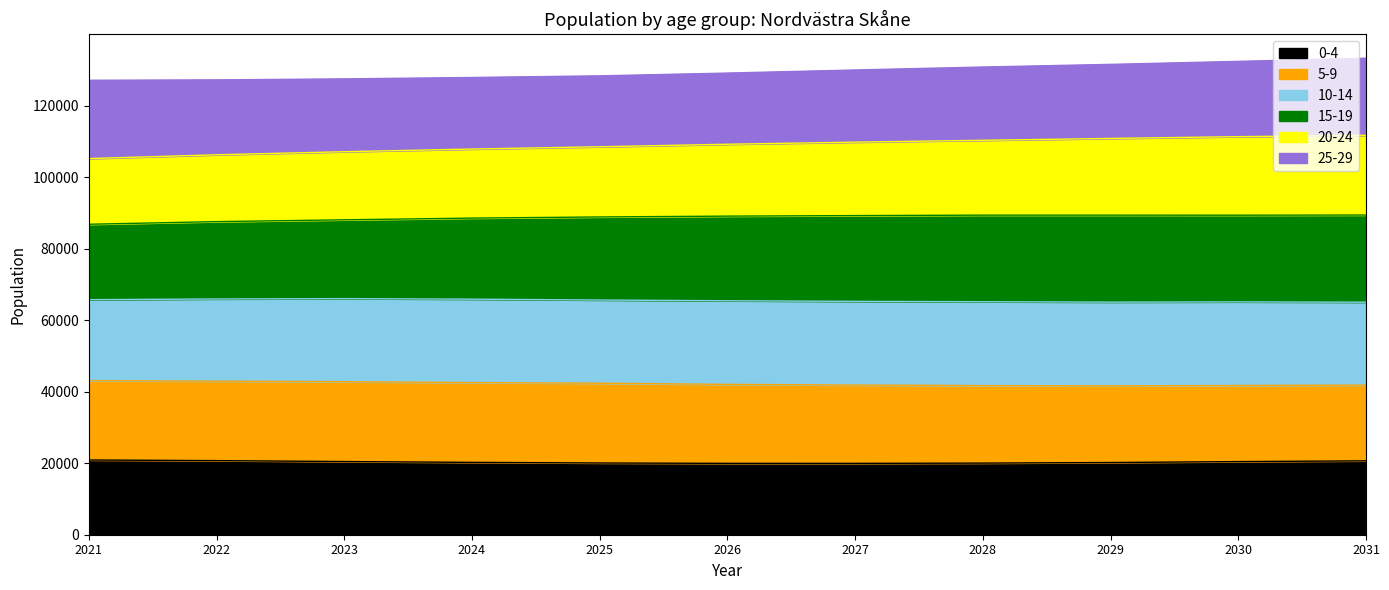

What is the minimum value for 0-4?

19950